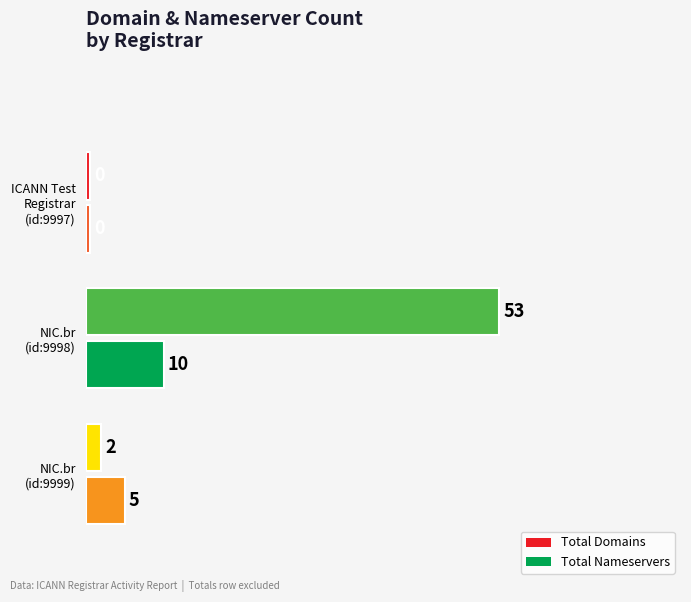

Count the total_nameservers values in the range 0 to 10.

3